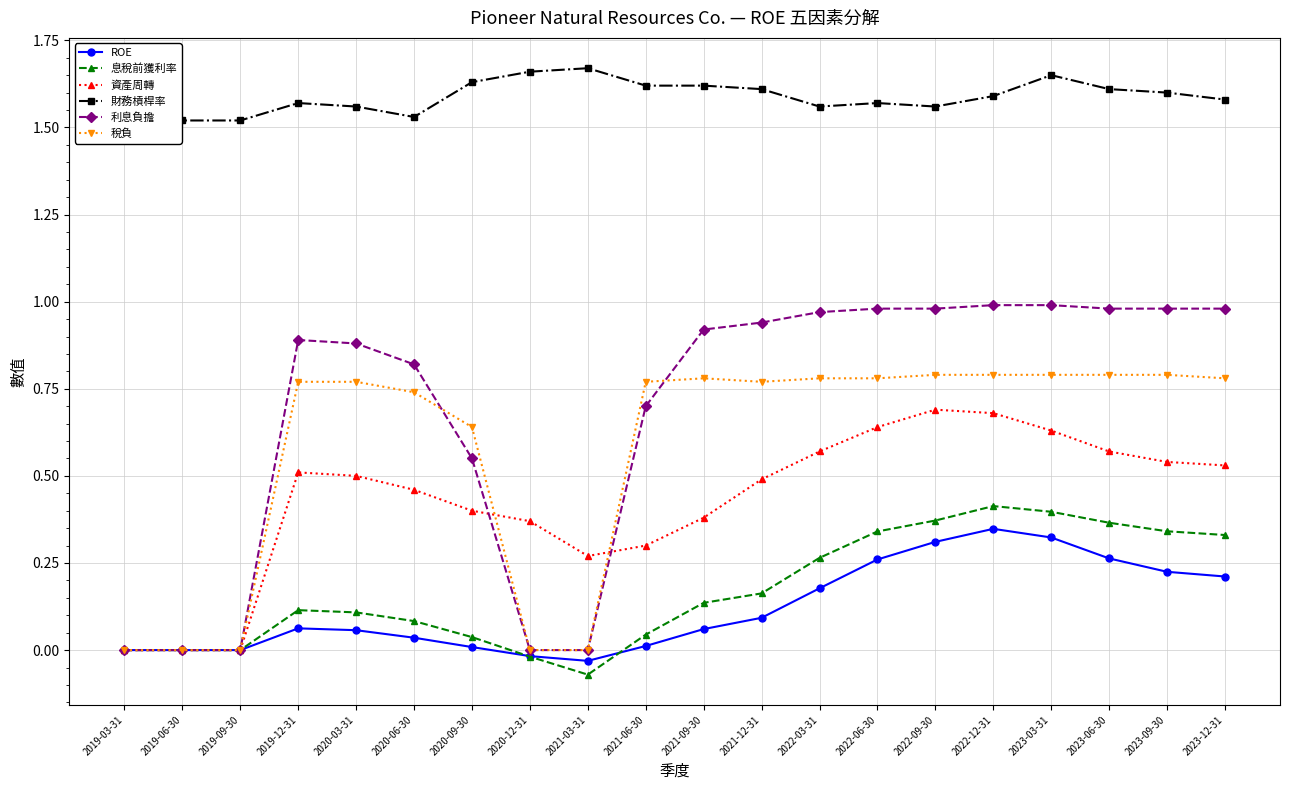

What position from the left is 2021-12-31?

12